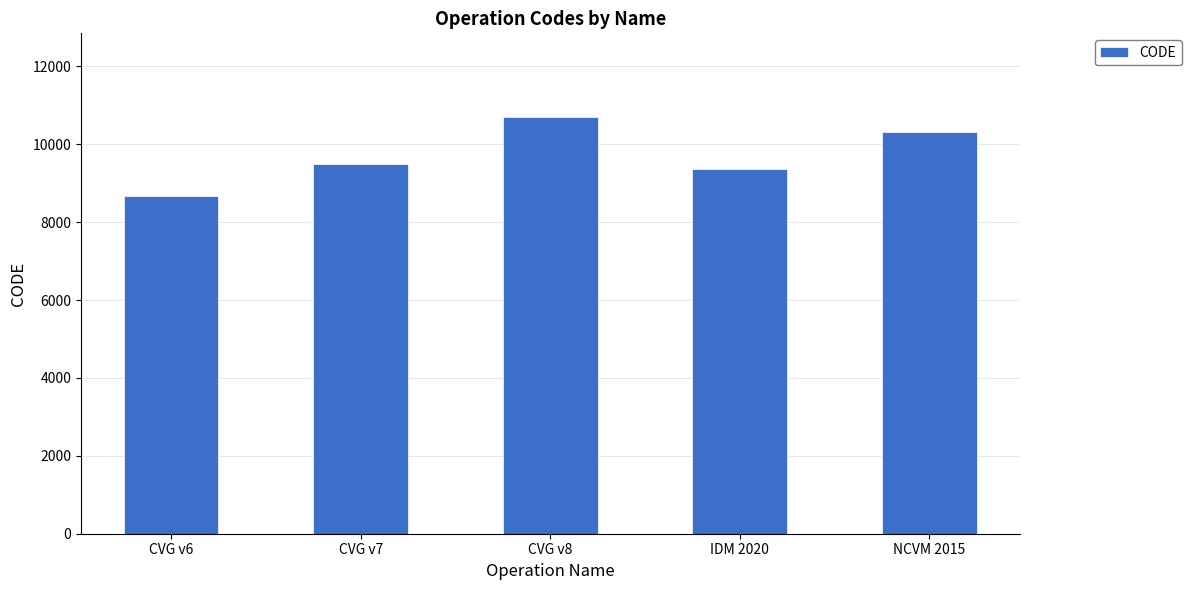

What is the sum of the values at CVG v6 and CVG v8?

19383